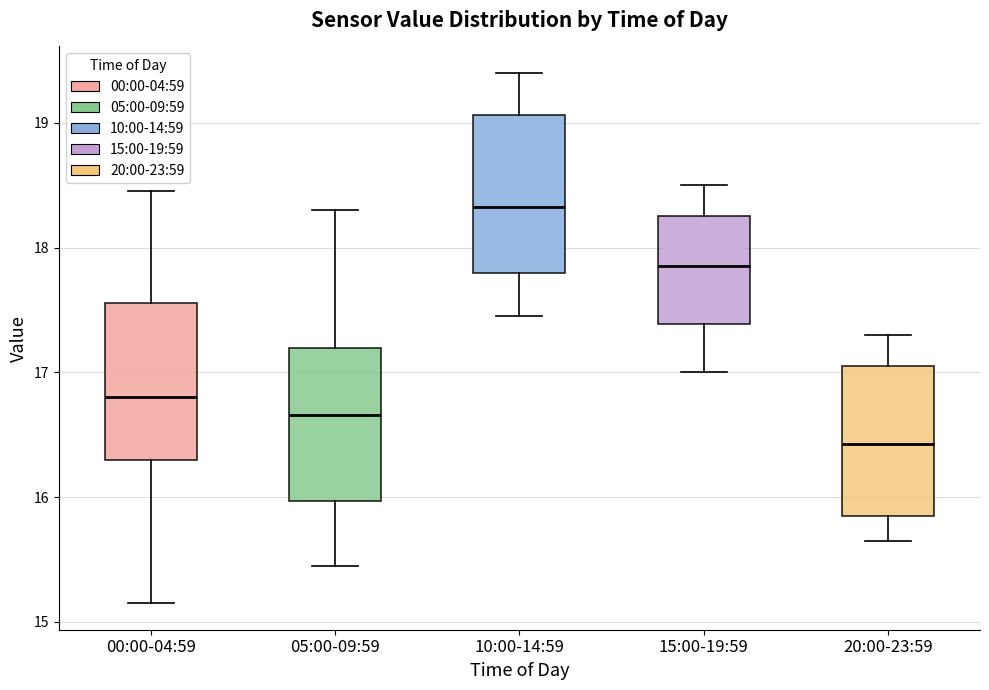

Which box's median line is the lowest?

20:00-23:59